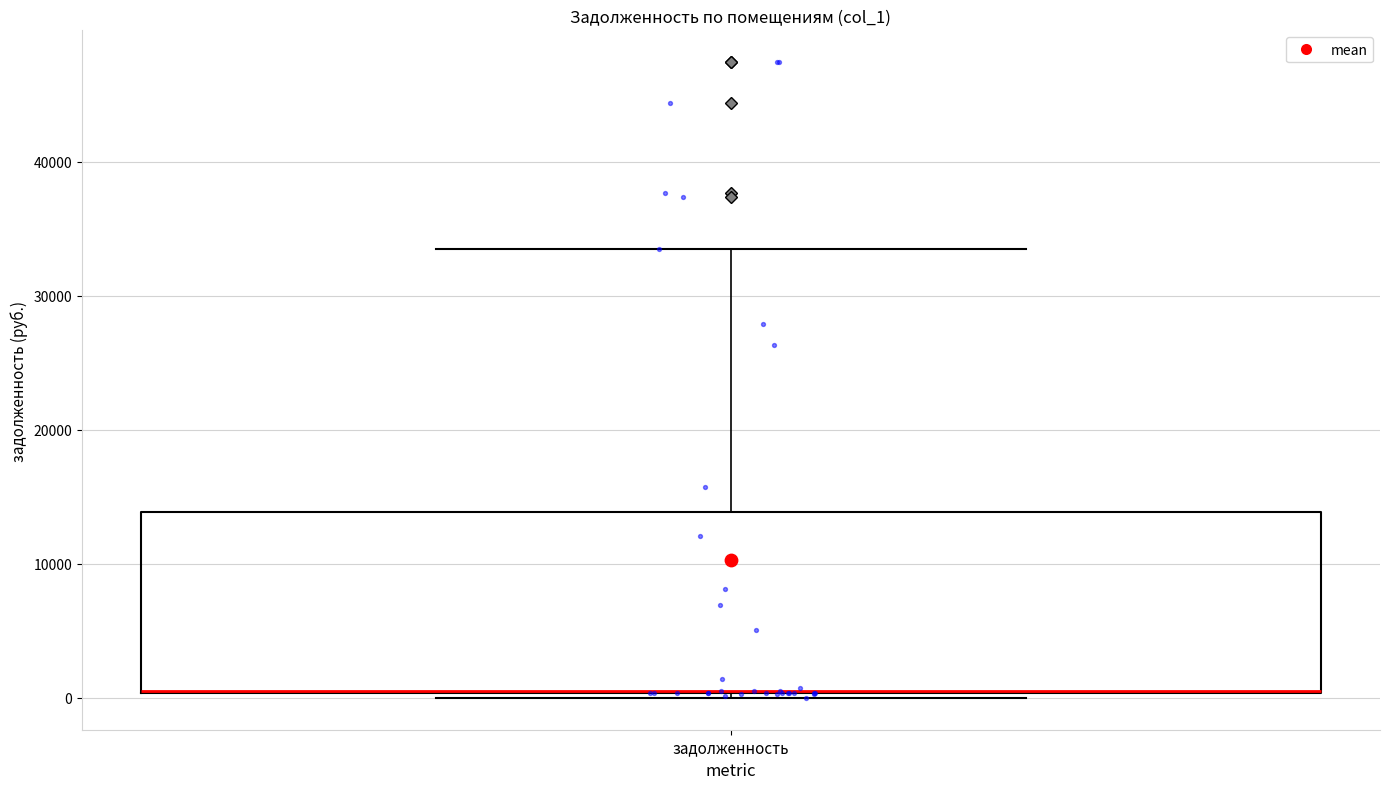

Read this box plot against the y-axis: the position of the median line, the range covered by the box, and the ends of both whiskers. The values are not printed on the chart, so give them approximately, as read against the axis.

median 1000 (drawn on the box's lower edge), box 0 to 14000, whiskers 0 (just below the box's lower edge) to 33000